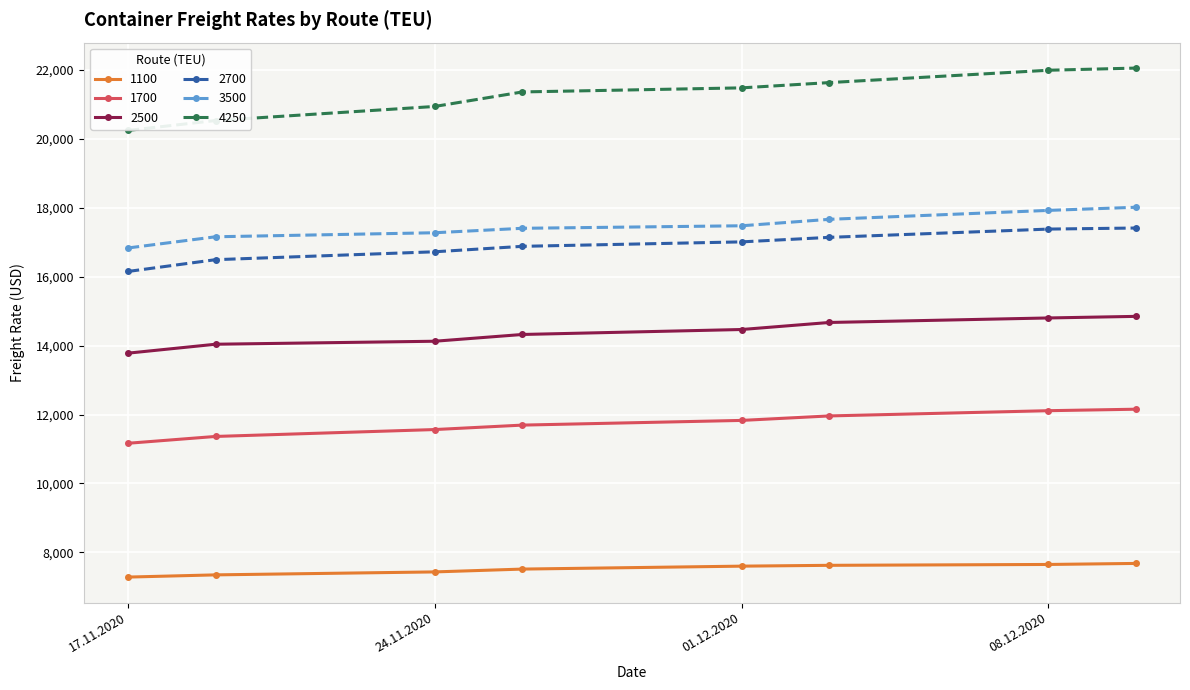

Which series has the widest spread of values?

4250